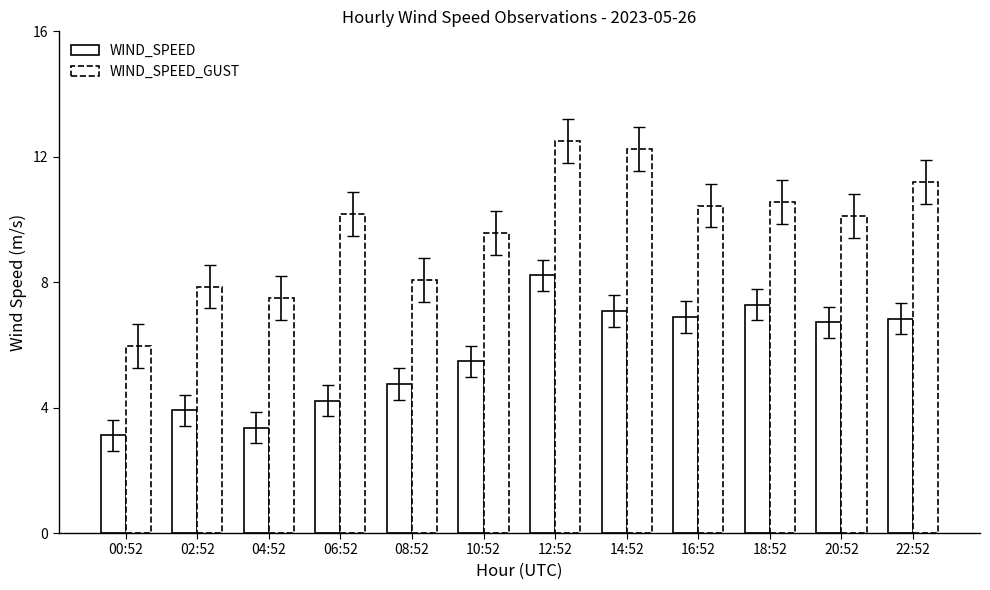

Between 06:52 and 08:52, which series saw the biggest shift?

WIND_SPEED_GUST